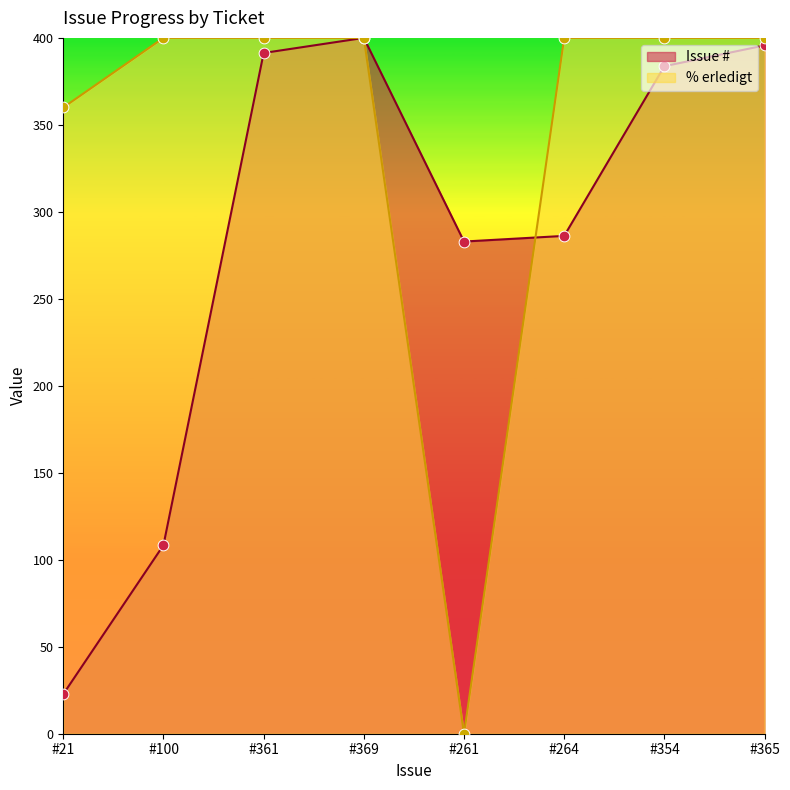

Which series has the largest total across all categories?

% erledigt